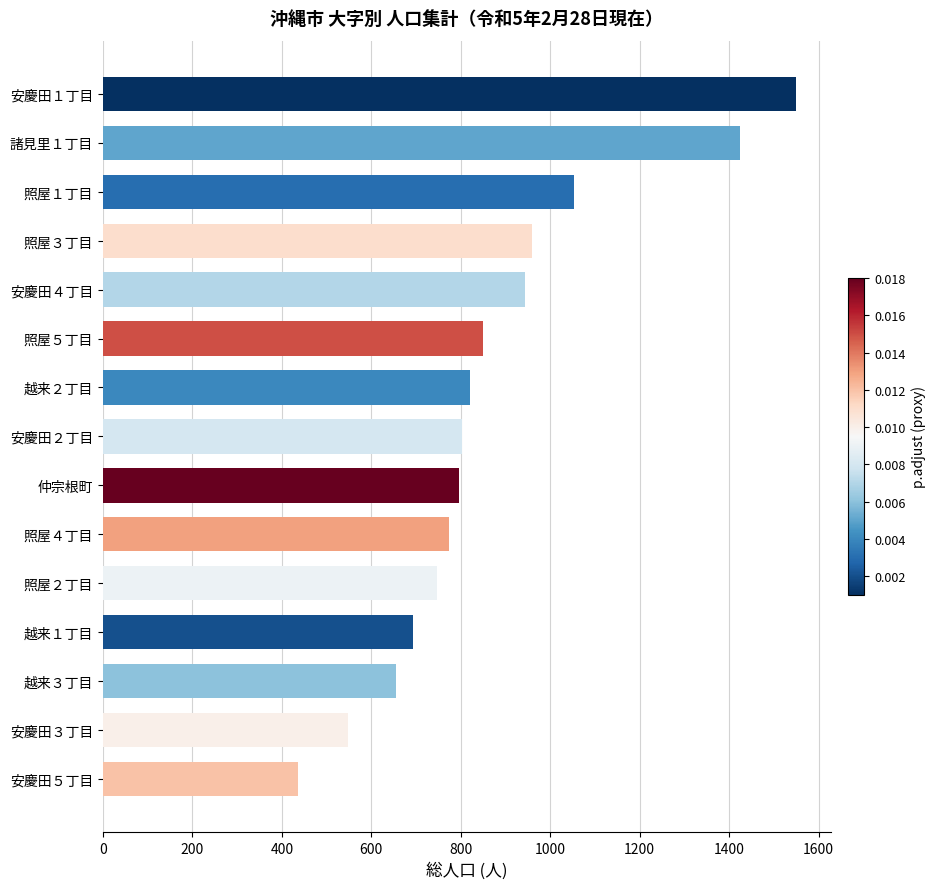

The value at 安慶田４丁目 is 943. True or false?

True